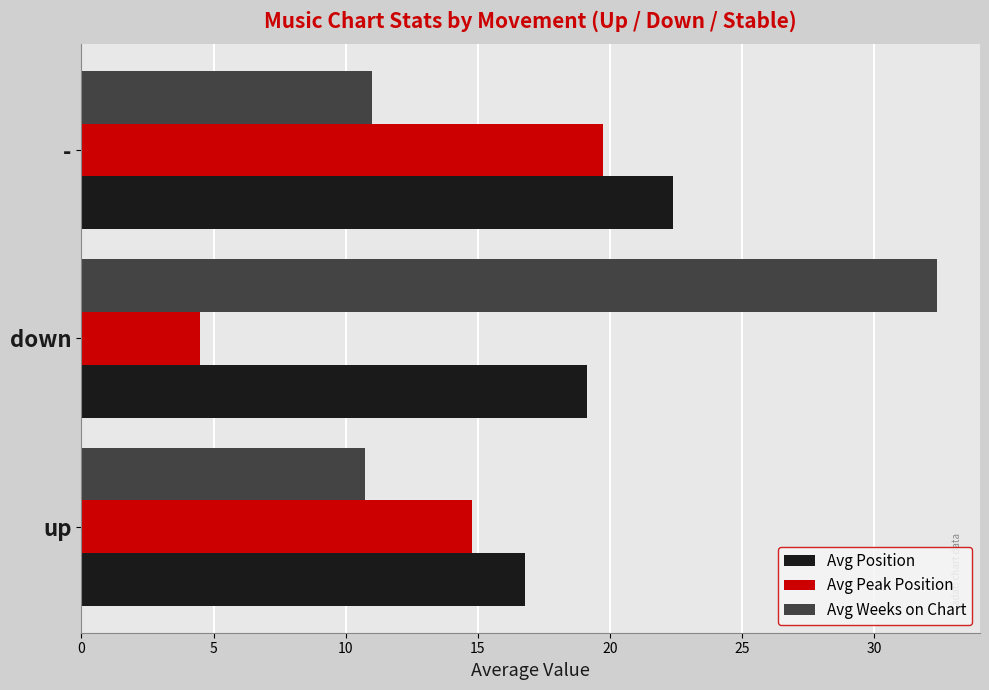

What is the maximum value for Avg Peak Position?

19.7